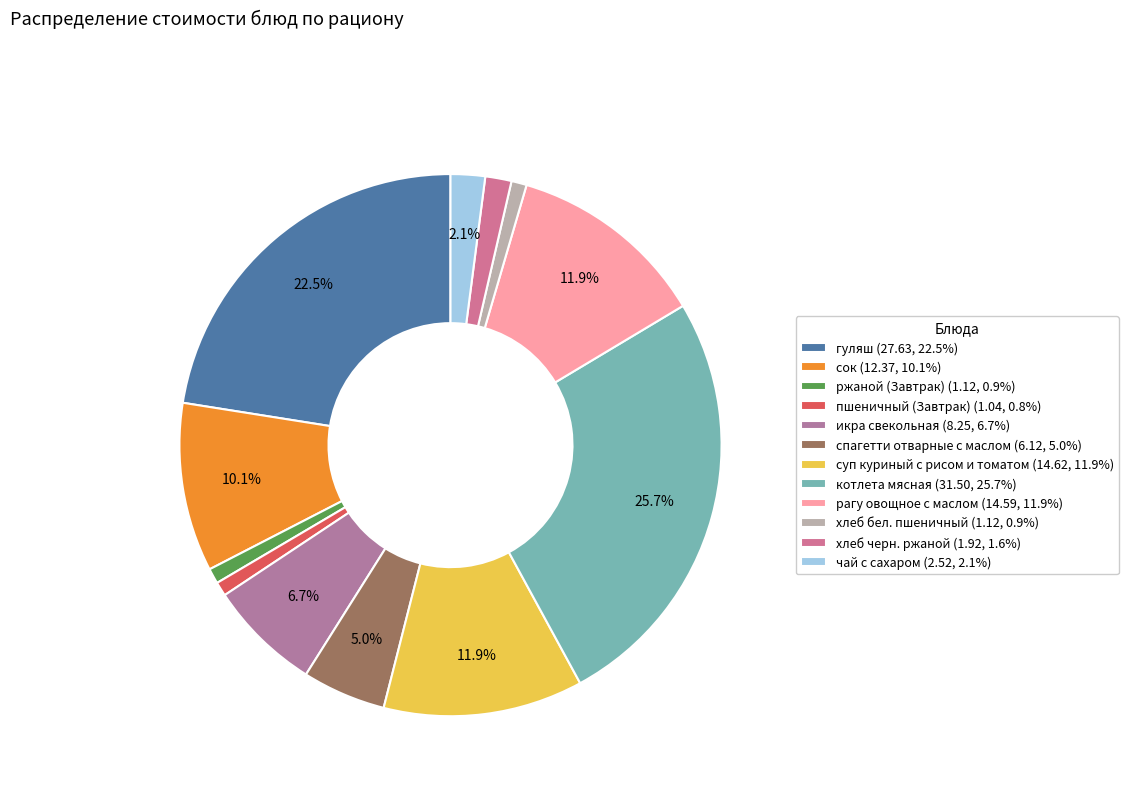

How many slices are in this pie chart?

12